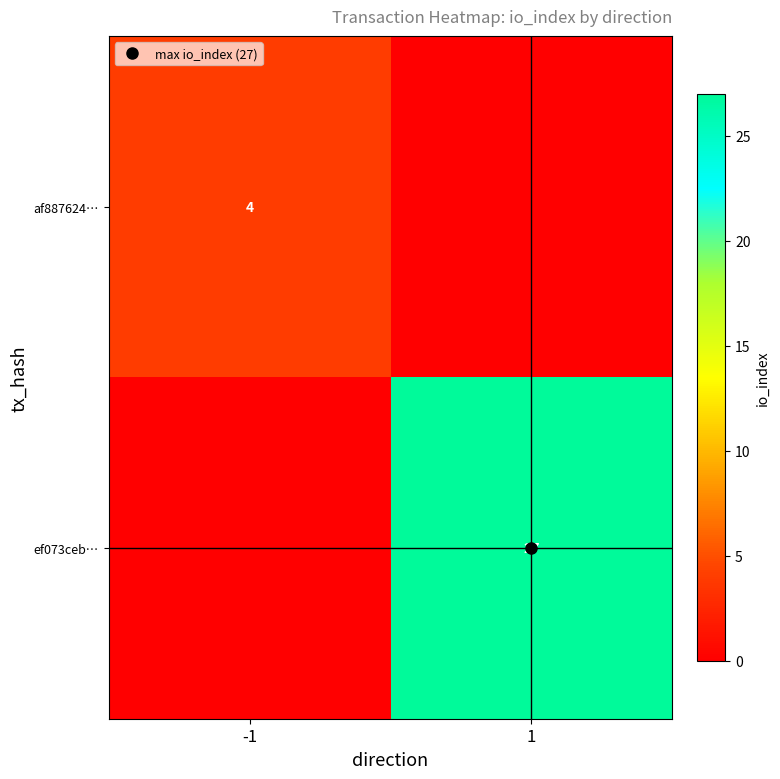

What is the sum of the ef073ceb… values at -1 and 1?

27